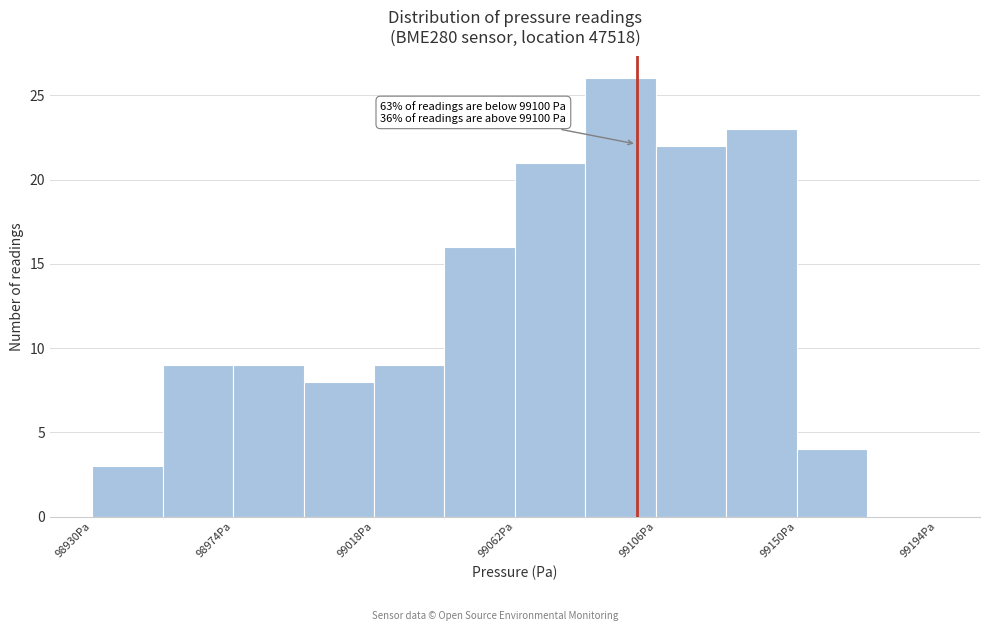

Which range on the x-axis has the tallest bar?

99084 to 99106